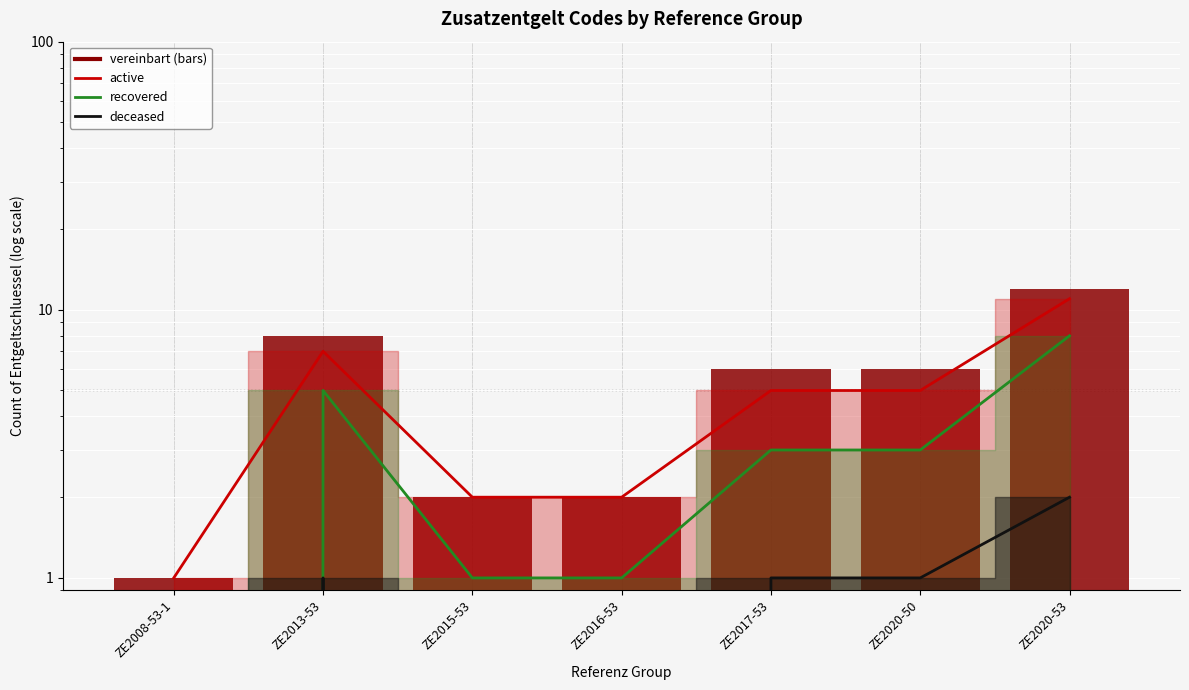

The chart shows a value of 6 at ZE2020-50. True or false?

True